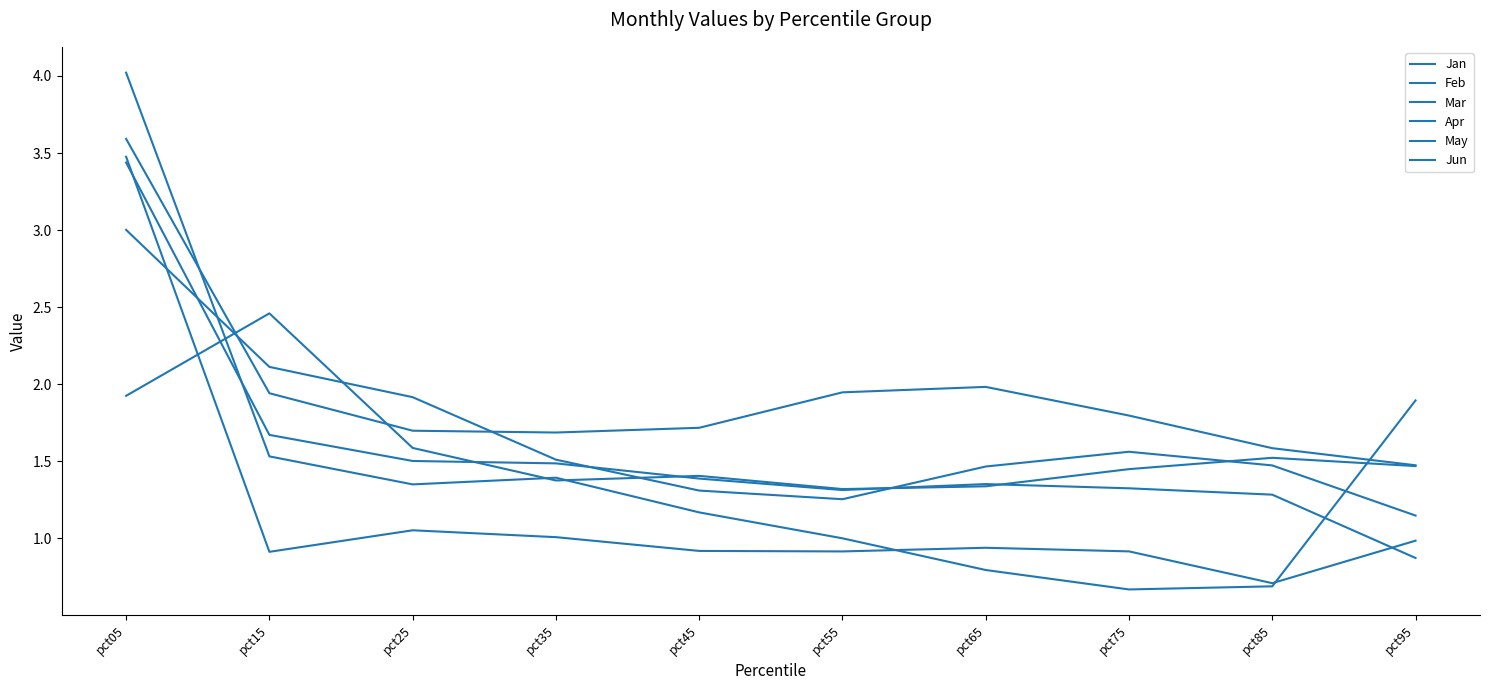

Is this an area chart (filled region under the line)?

No